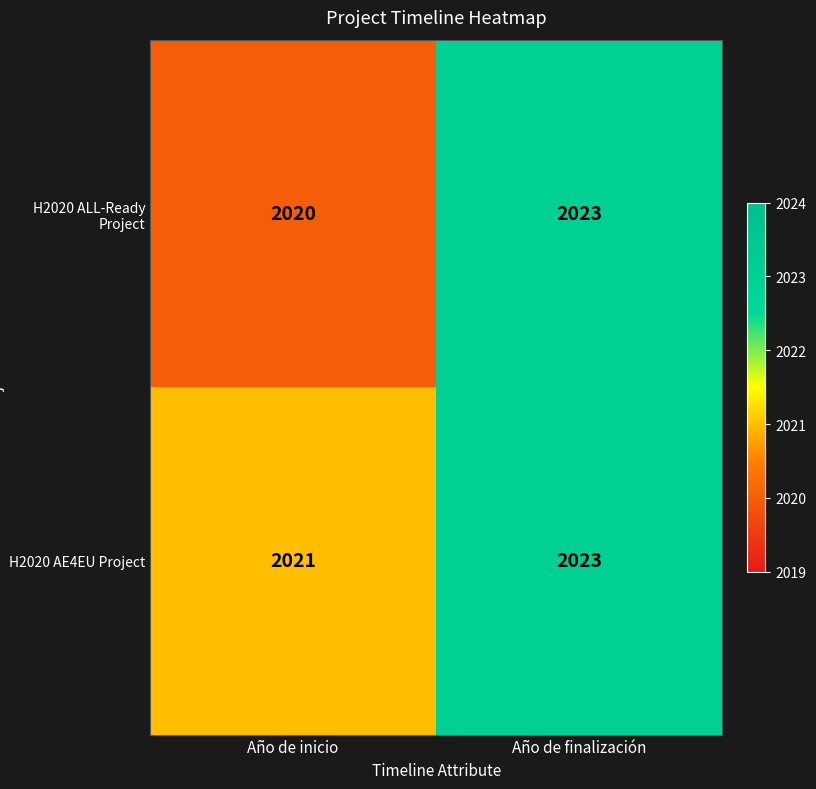

List the labels in order of H2020 ALL-Ready Project value, smallest first.

Año de inicio, Año de finalización